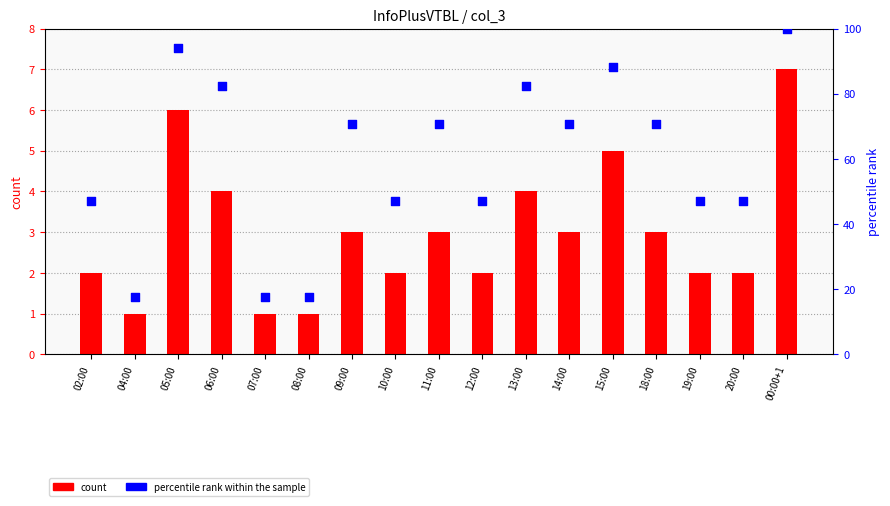

Which series reaches the minimum Y coordinate?

count